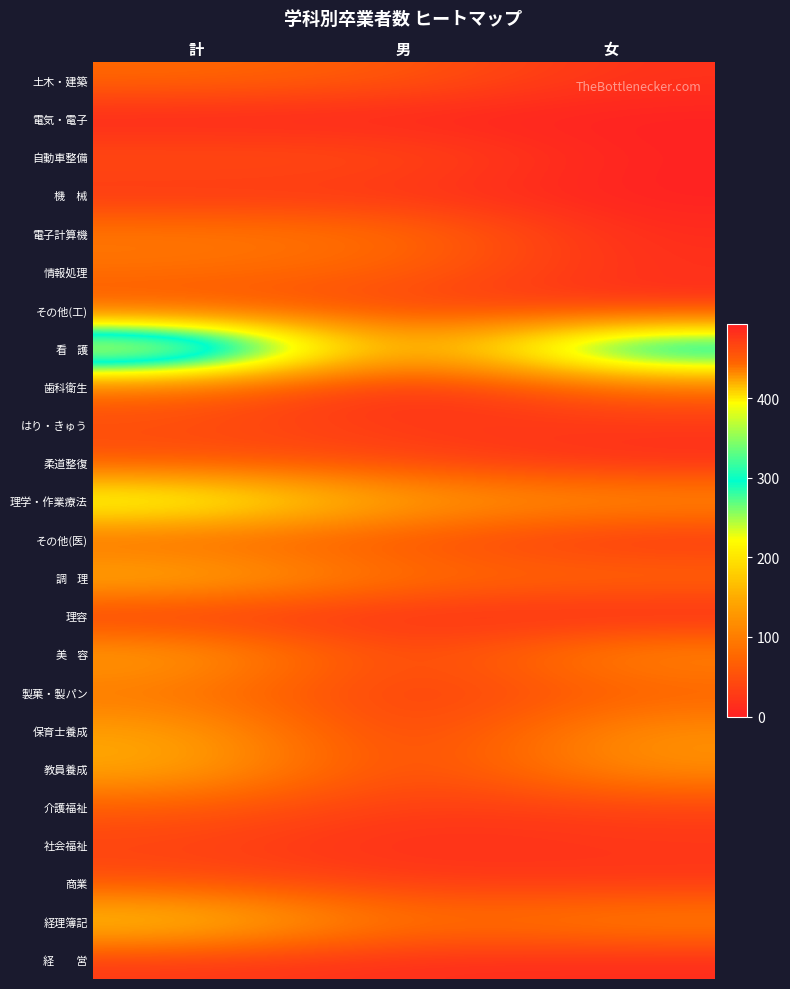

Which series changed the most between 男 and 女?

看 護